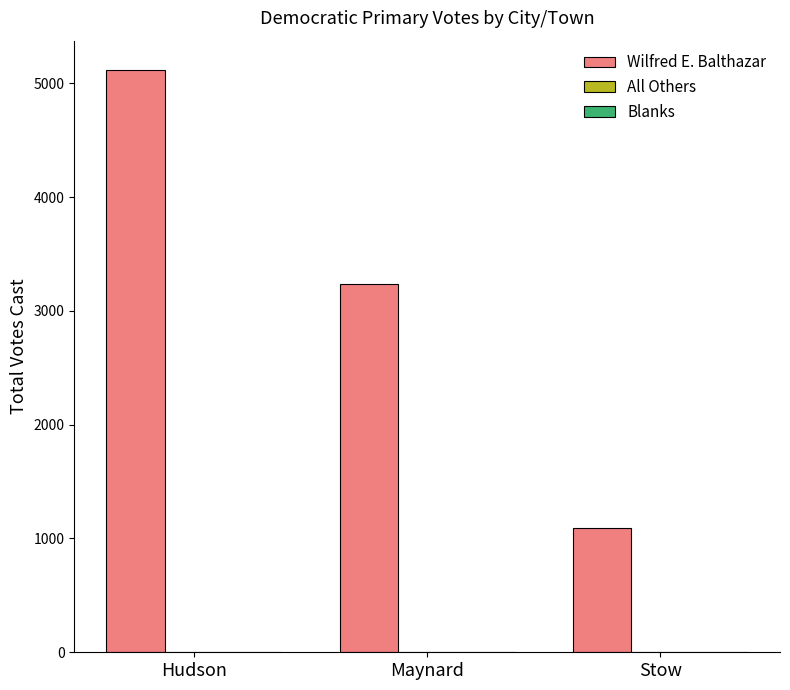

How many series are shown in this chart?

1